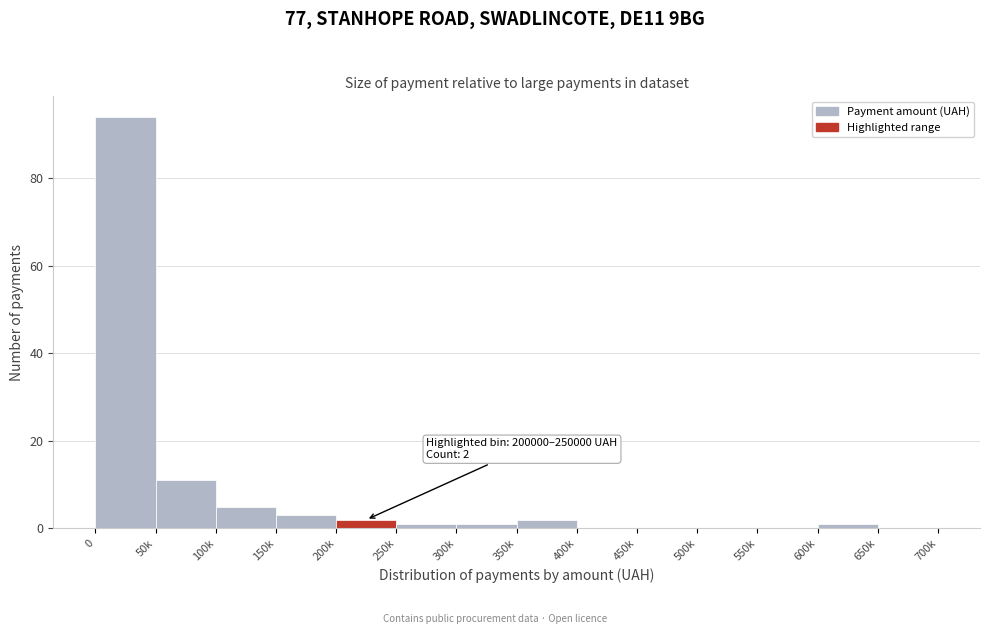

Reading left to right, list all the values displayed in this chart.

0=94	50k=11	100k=5	150k=3	200k=2	250k=1	300k=1	350k=2	400k=0	450k=0	500k=0	550k=0	600k=1	650k=0